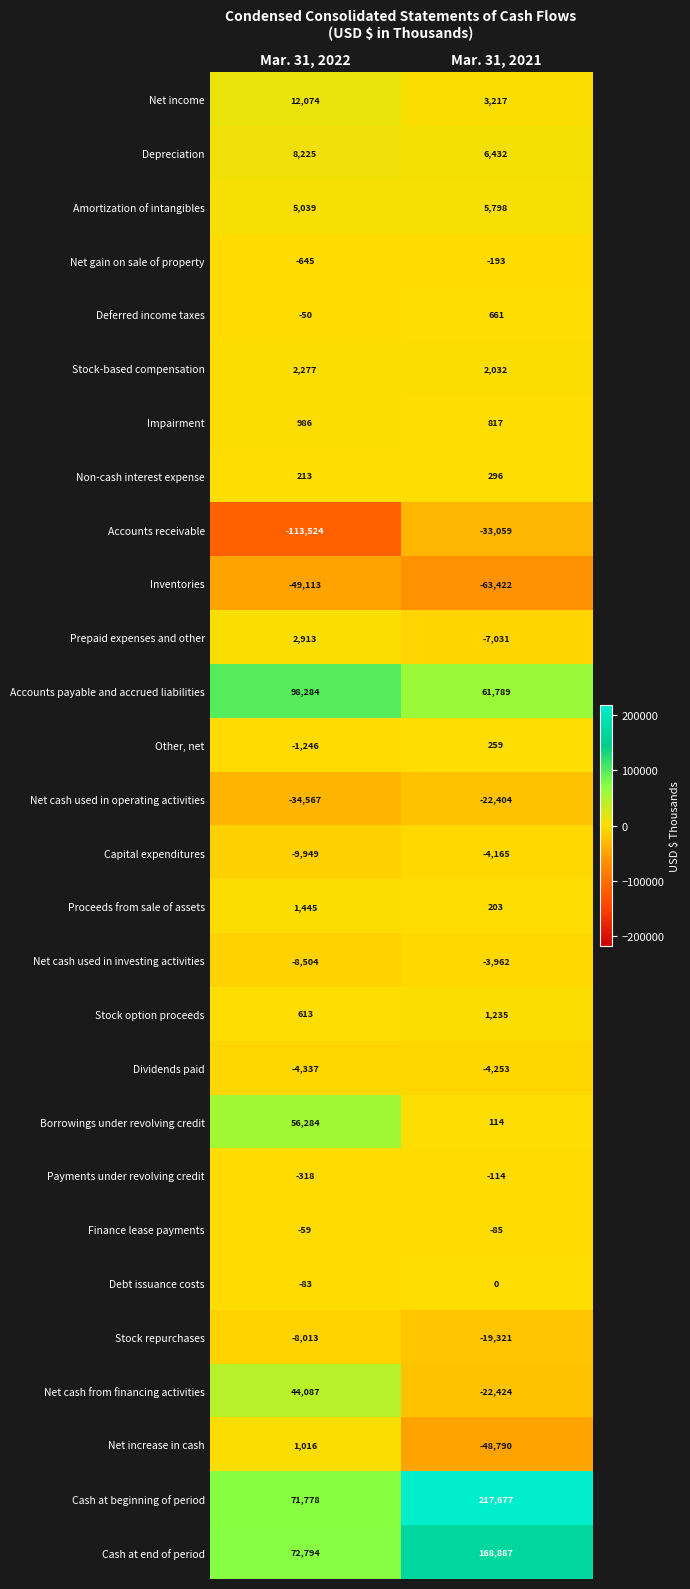

Count the number of categories in the chart.

2